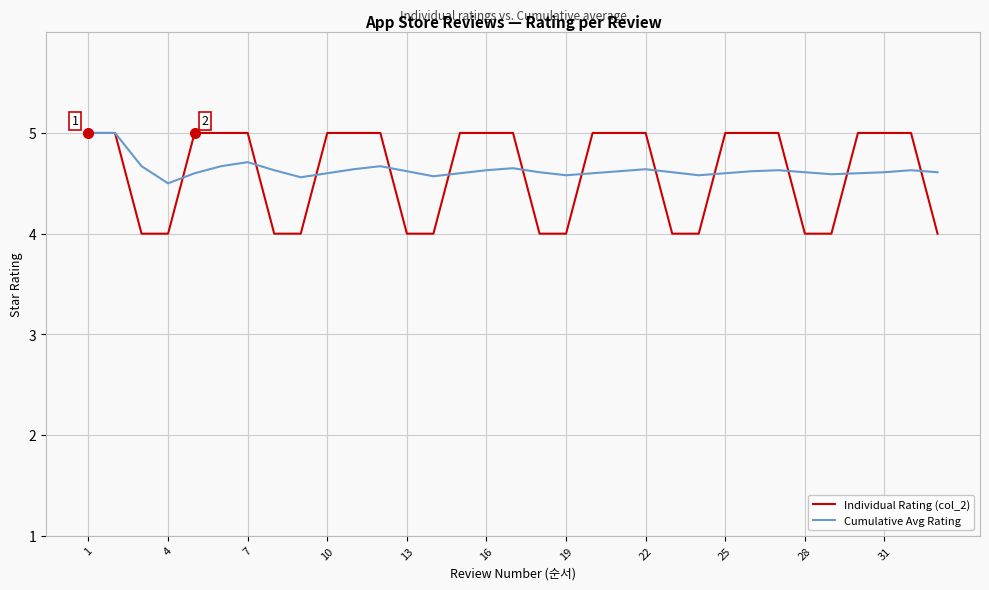

How many lines are shown in the chart?

2